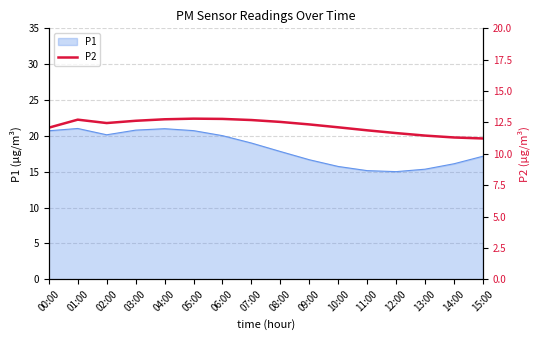

Is it true that P1 equals 20.7 at 05:00?

True